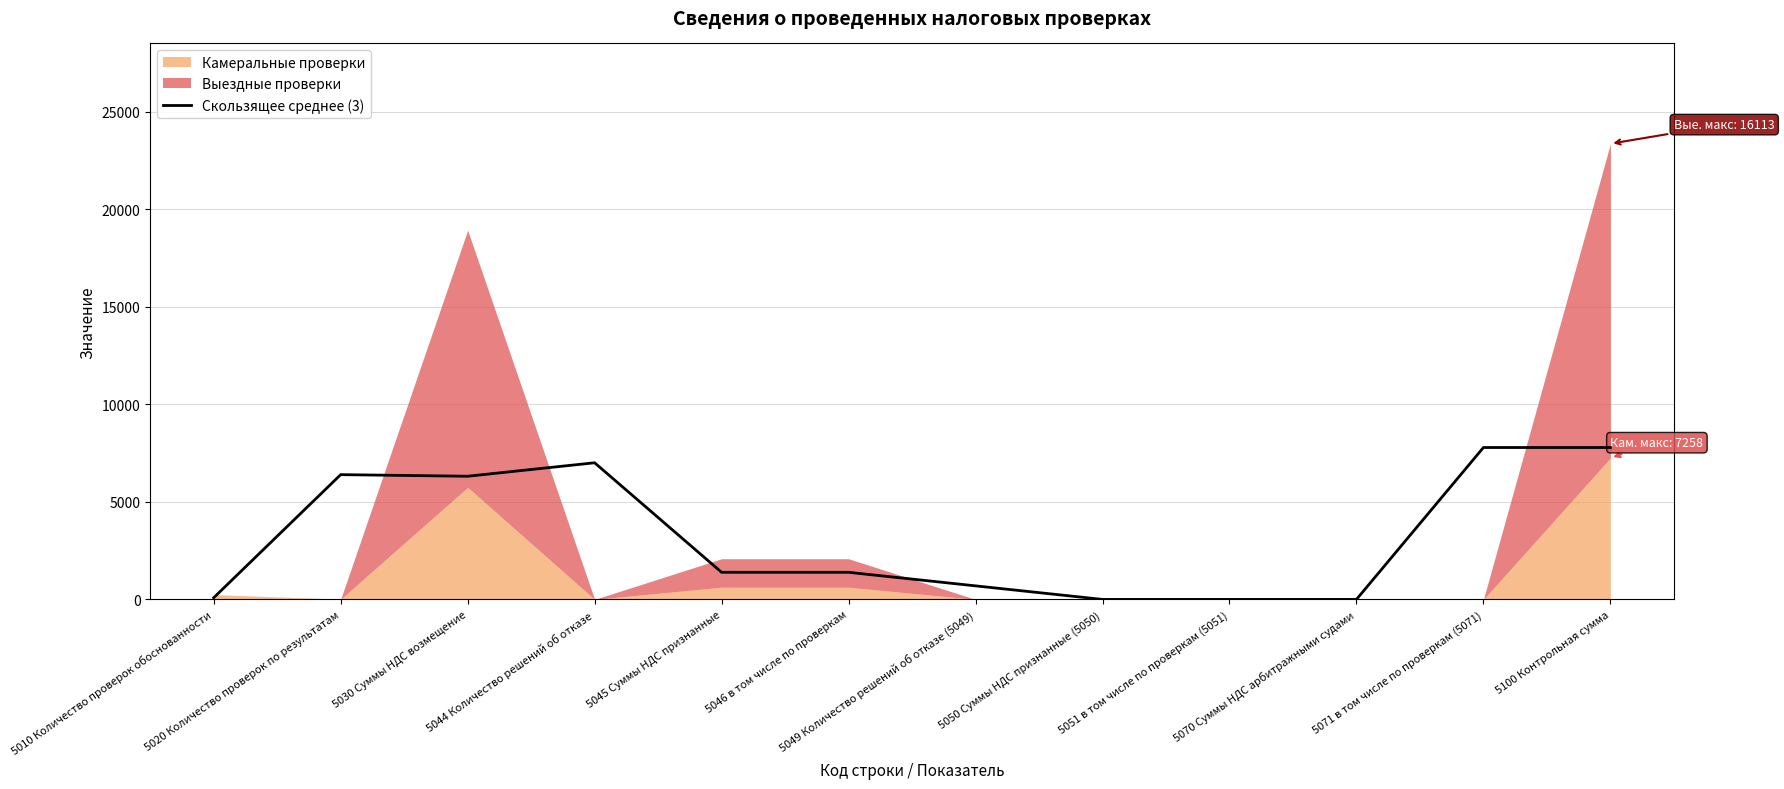

What is the label of the 6th point from the right?

5049 Количество решений об отказе (5049)